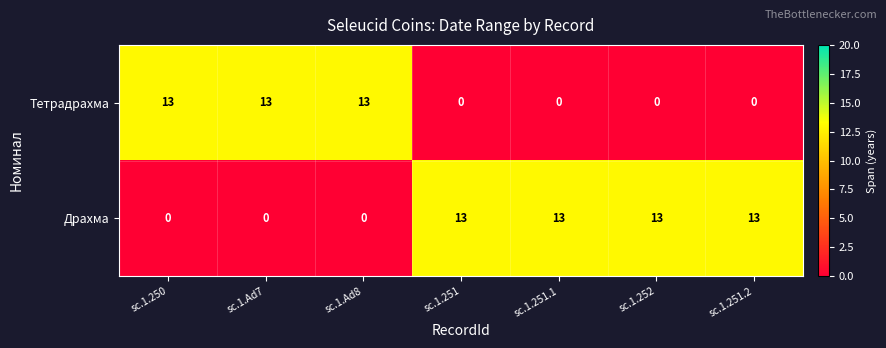

What is the maximum value shown in the chart?

13